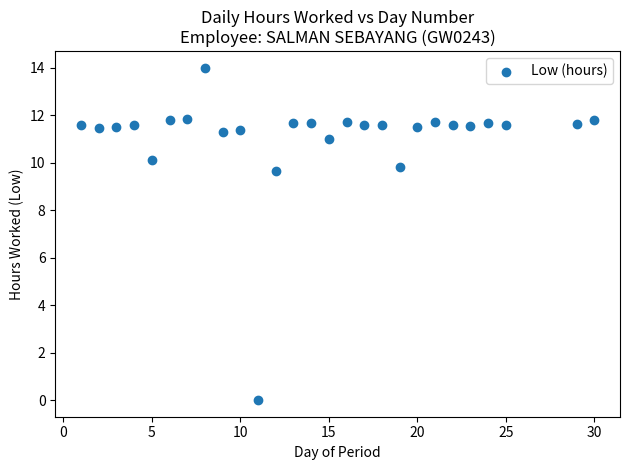

What is the range of X values (max minus min)?

29.0